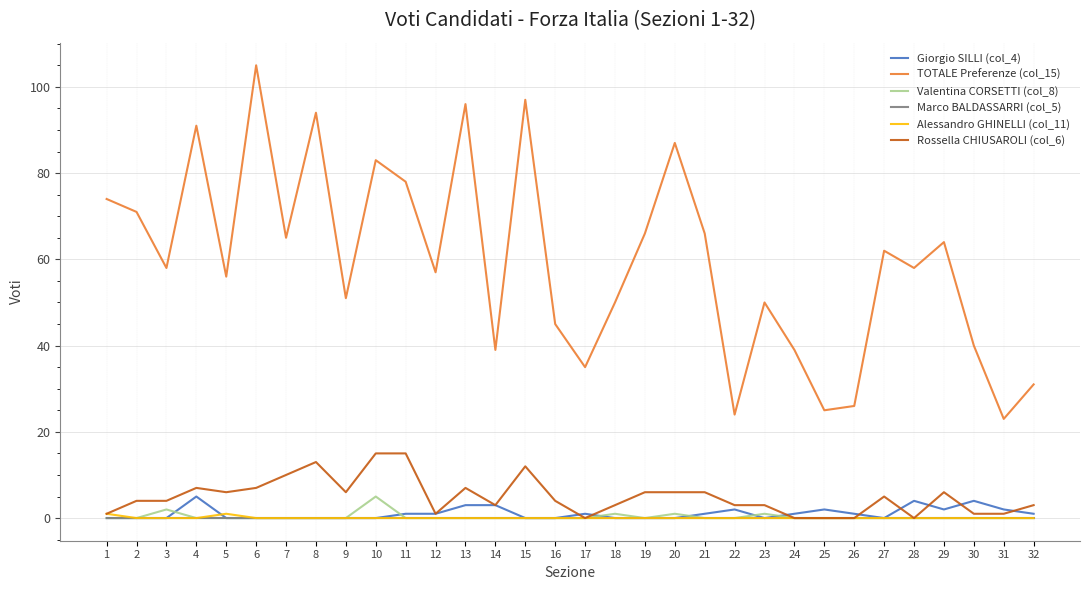

Which label corresponds to the largest value in the chart?

6